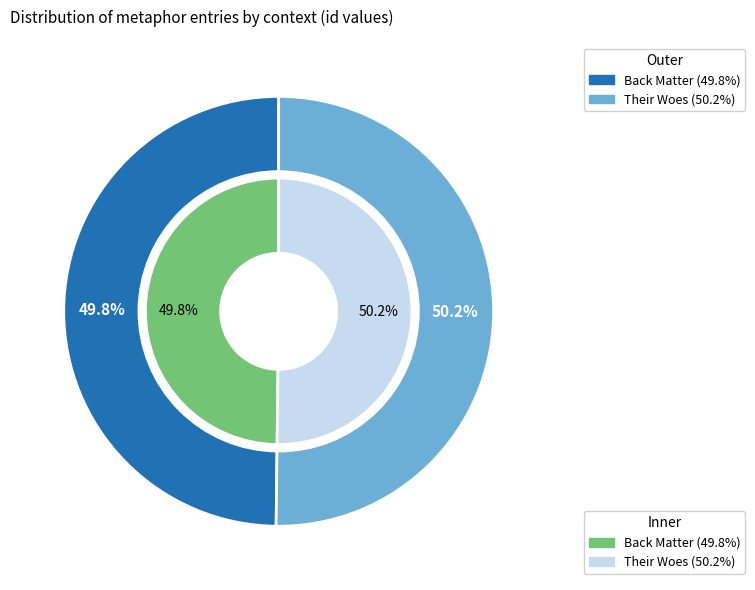

Between Back Matter and Their Woes, which is larger?

Their Woes